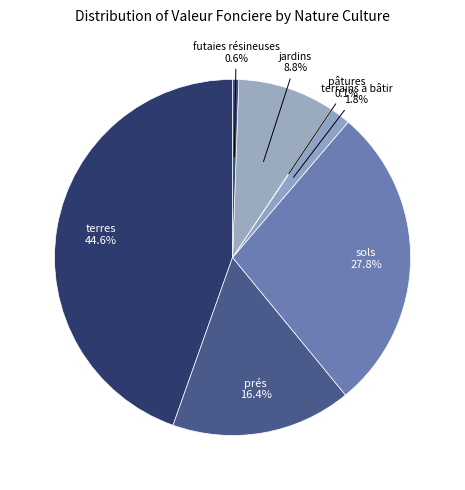

Is there a majority slice in this chart?

No